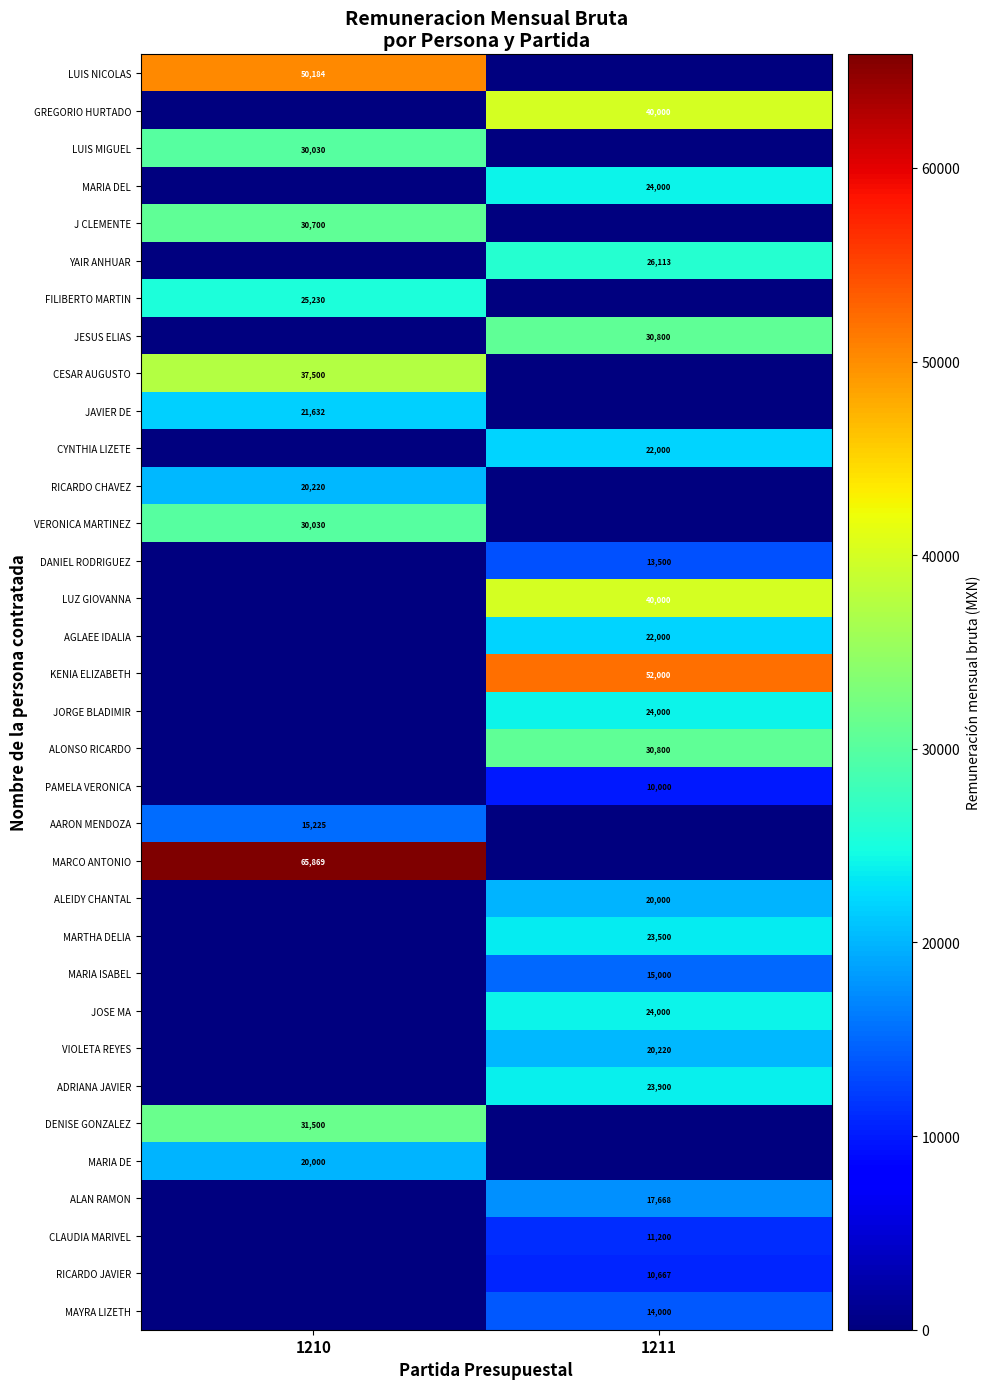

The DENISE GONZALEZ series shows 31500 at 1210. True or false?

True